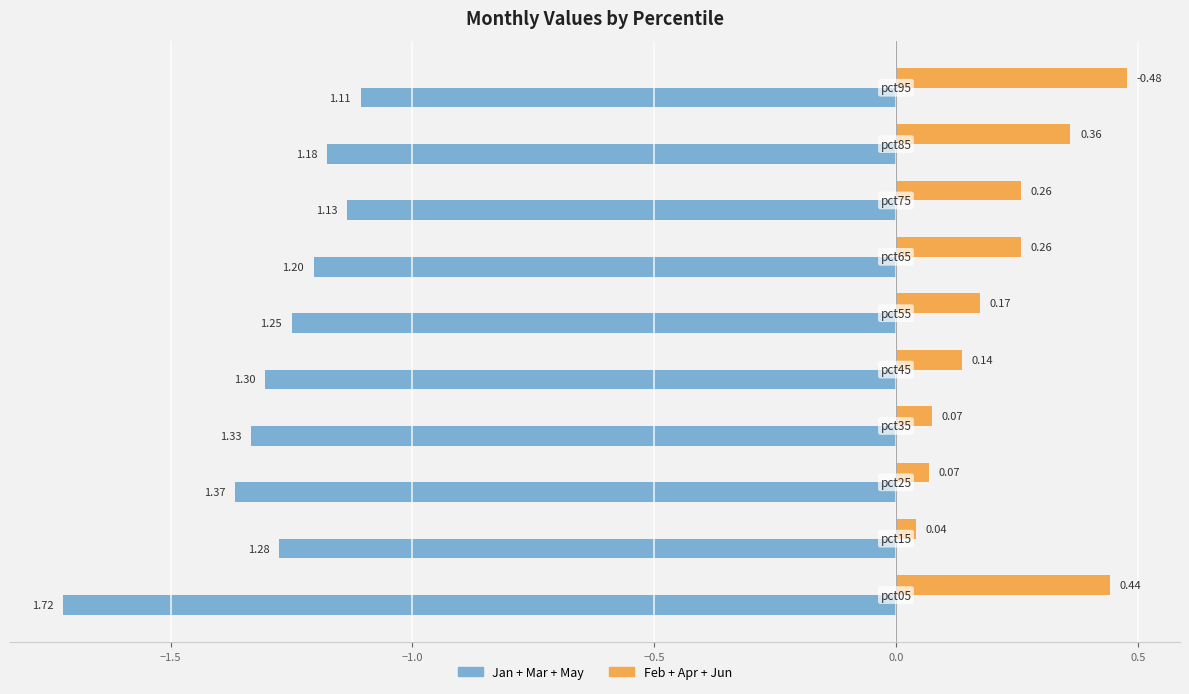

Is it true that Jan+Mar+May equals -1.1 at 7?

True